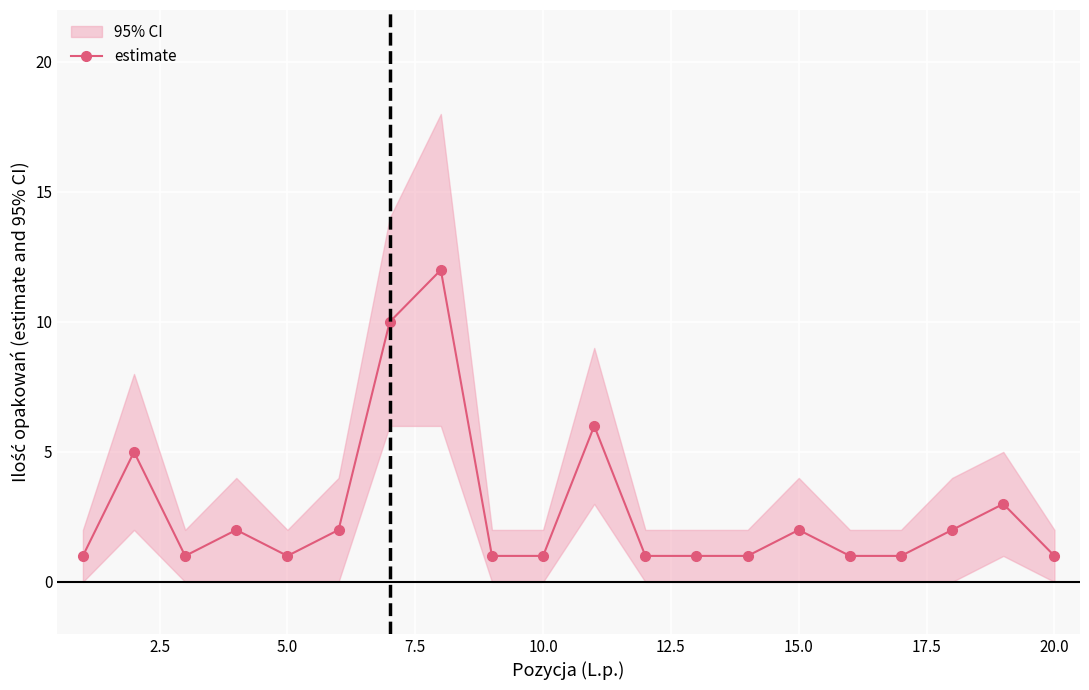

True or false: estimate has more than 0 points higher than both neighbors.

True